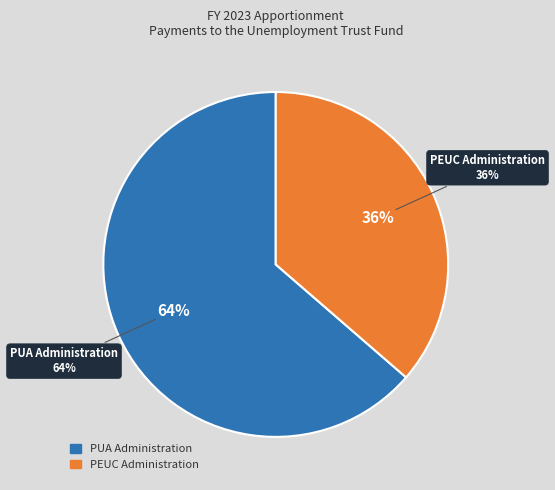

Combined, what portion of the pie is PEUC Administration and PUA Administration?

100.0%